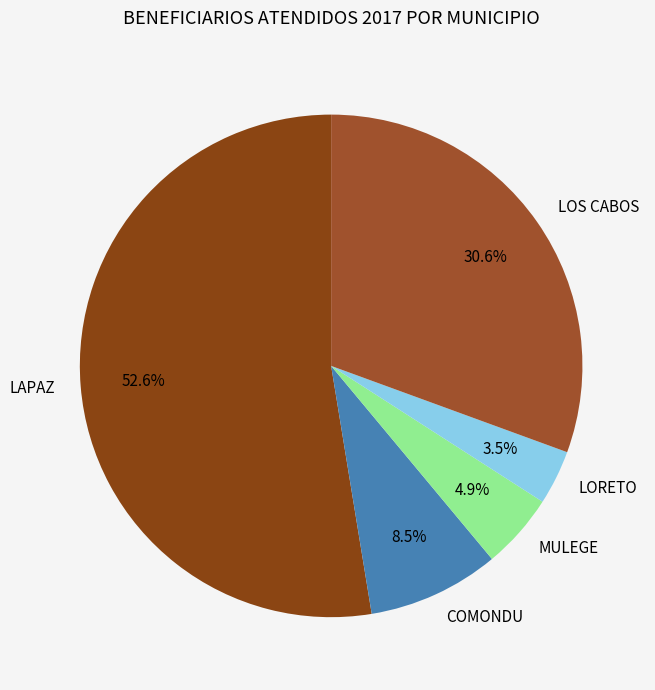

Which has a higher value, COMONDU or LOS CABOS?

LOS CABOS